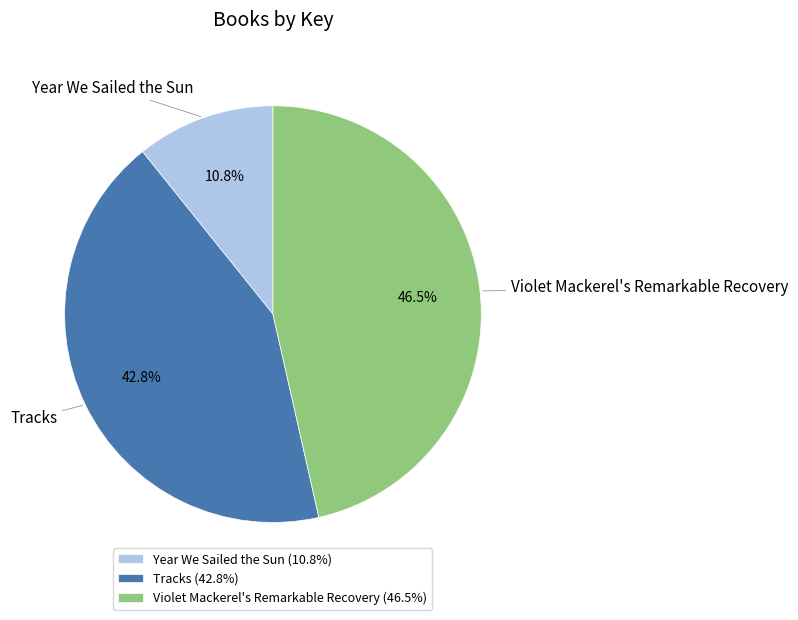

To the nearest percent, what is the difference between the largest and smallest slice percentages?

36%